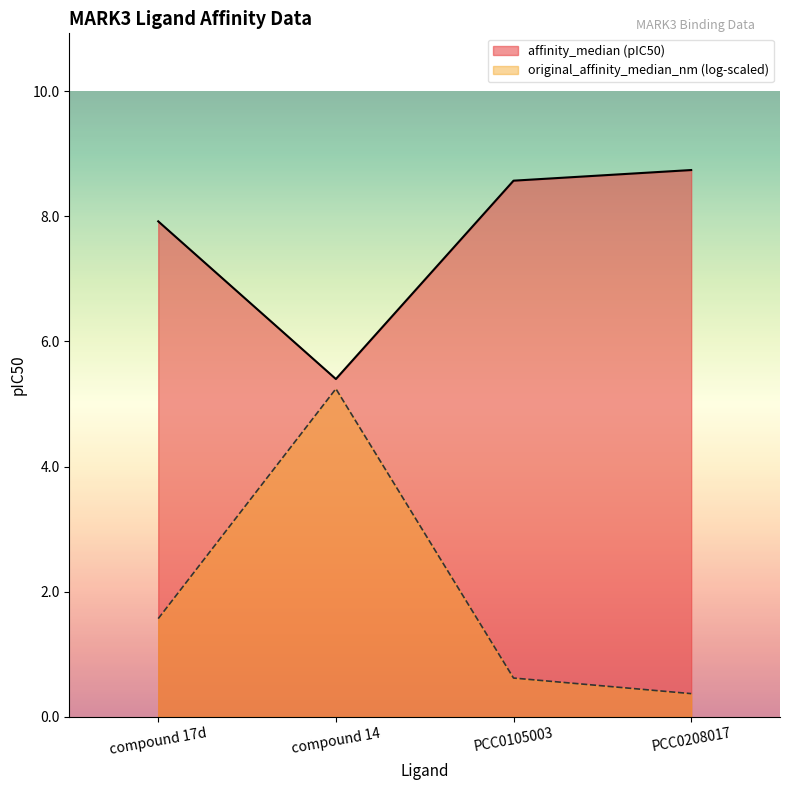

Is it true that original_affinity_median_nm line equals 0.4 at PCC0208017?

True